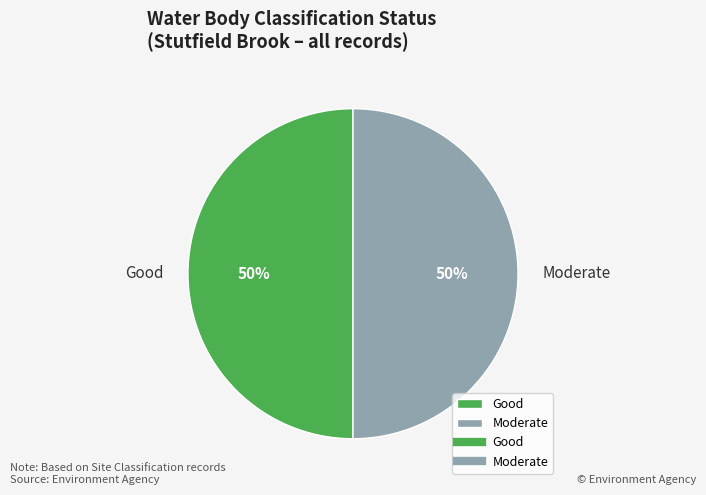

Count the number of slices in the pie.

2